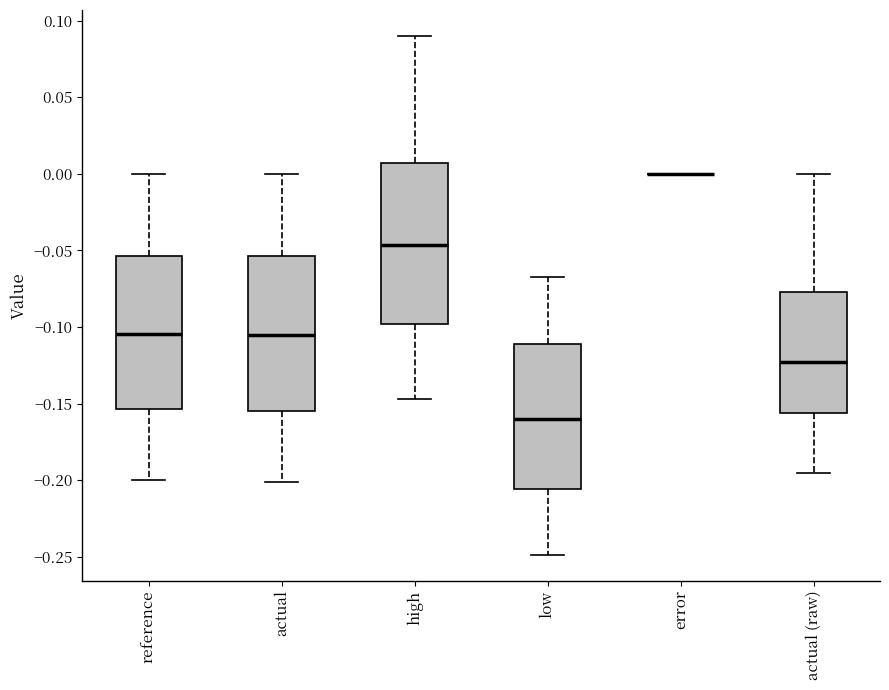

Where does the upper whisker of the box for low end on the y-axis? The values are not printed on the chart, so give them approximately, as read against the axis.

-0.065